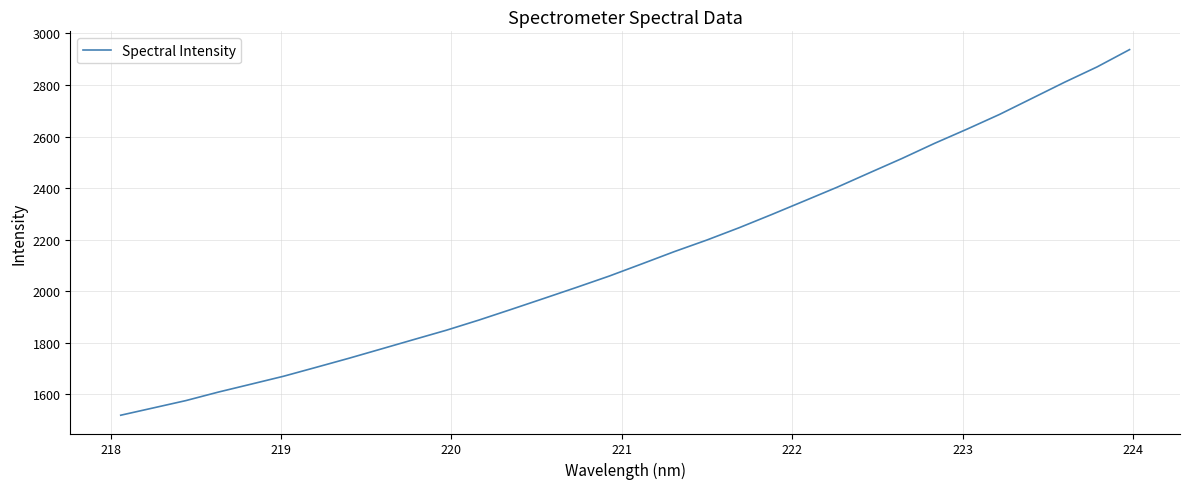

What is the greatest value displayed?

2937.4